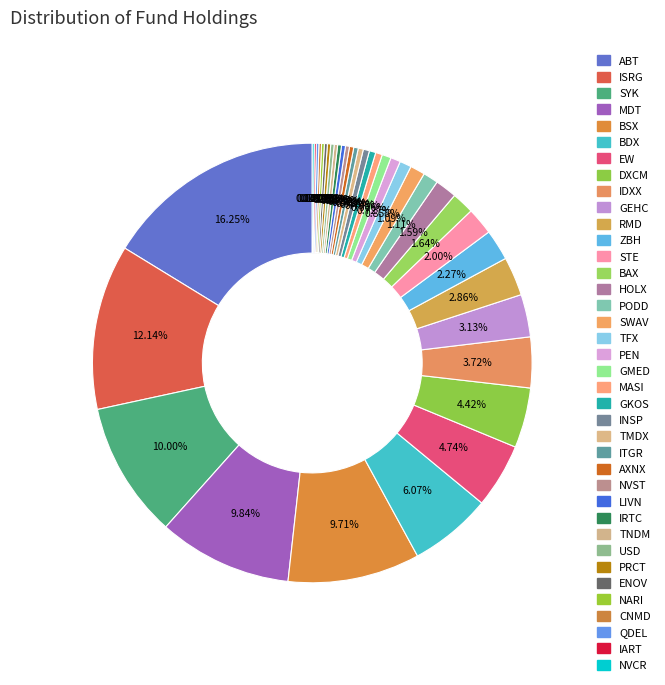

What percentage is NOT represented by PEN?

99.3%